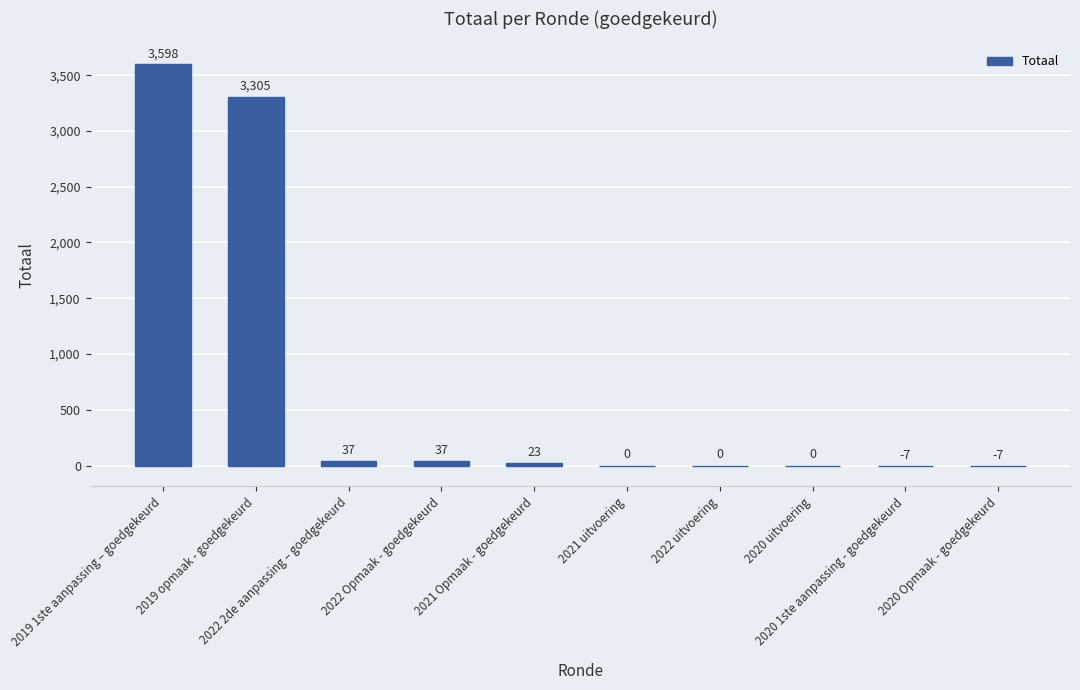

Count the number of data series in this chart.

1